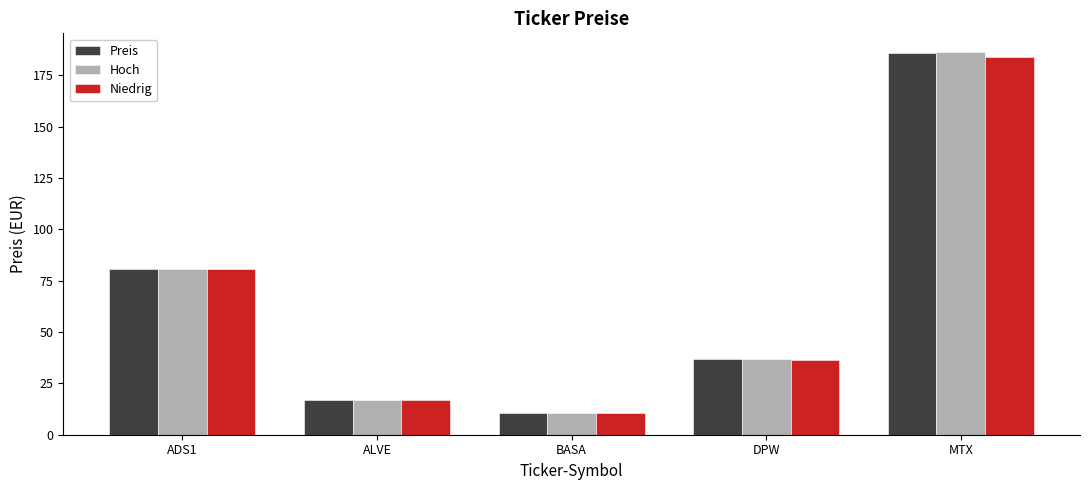

True or false: Hoch has a value of 25.6 at ALVE.

False